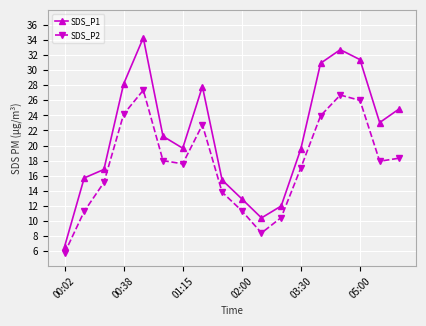

True or false: SDS_P1 has more than 0 interior local peaks.

True